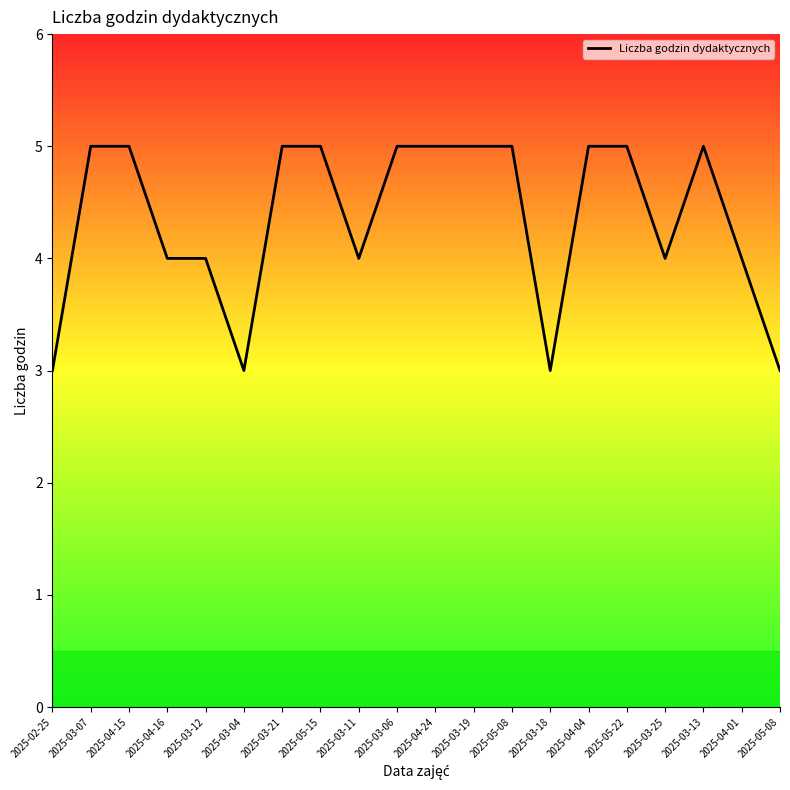

What is the ratio of the value at 2025-03-21 to the value at 2025-03-06?

1.0